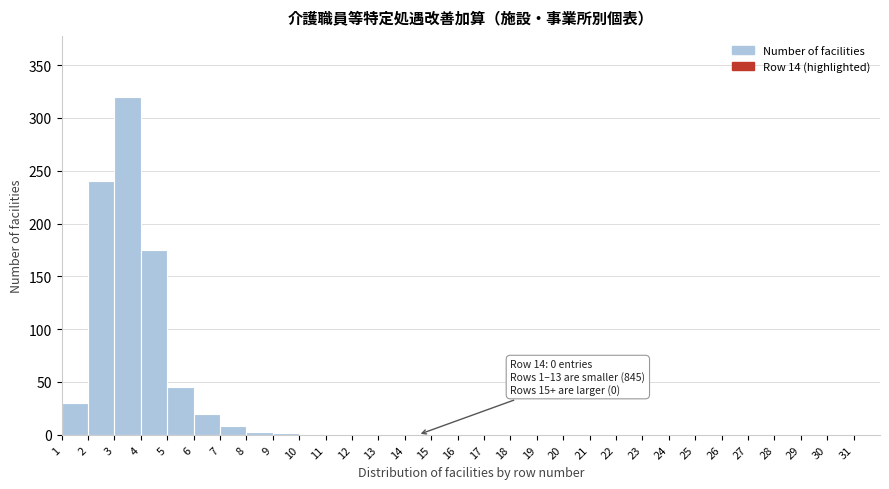

Which range on the x-axis has the tallest bar?

3 to 4